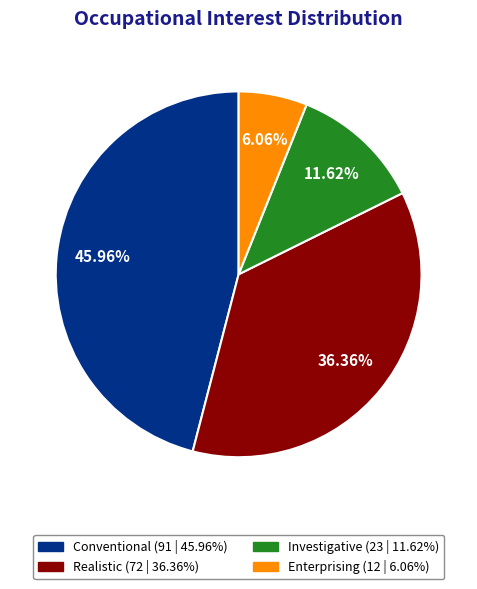

How many segments does this pie chart have?

4